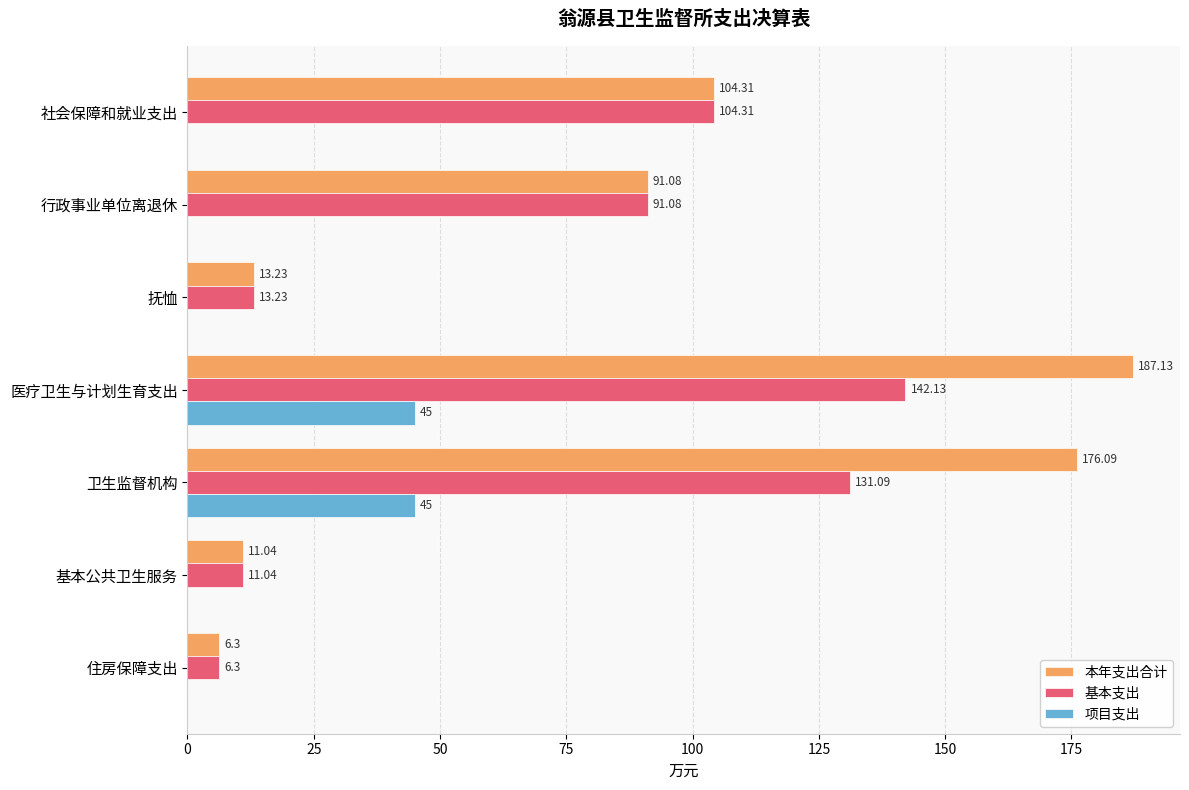

What is the total value across all series at 基本公共卫生服务?

22.1